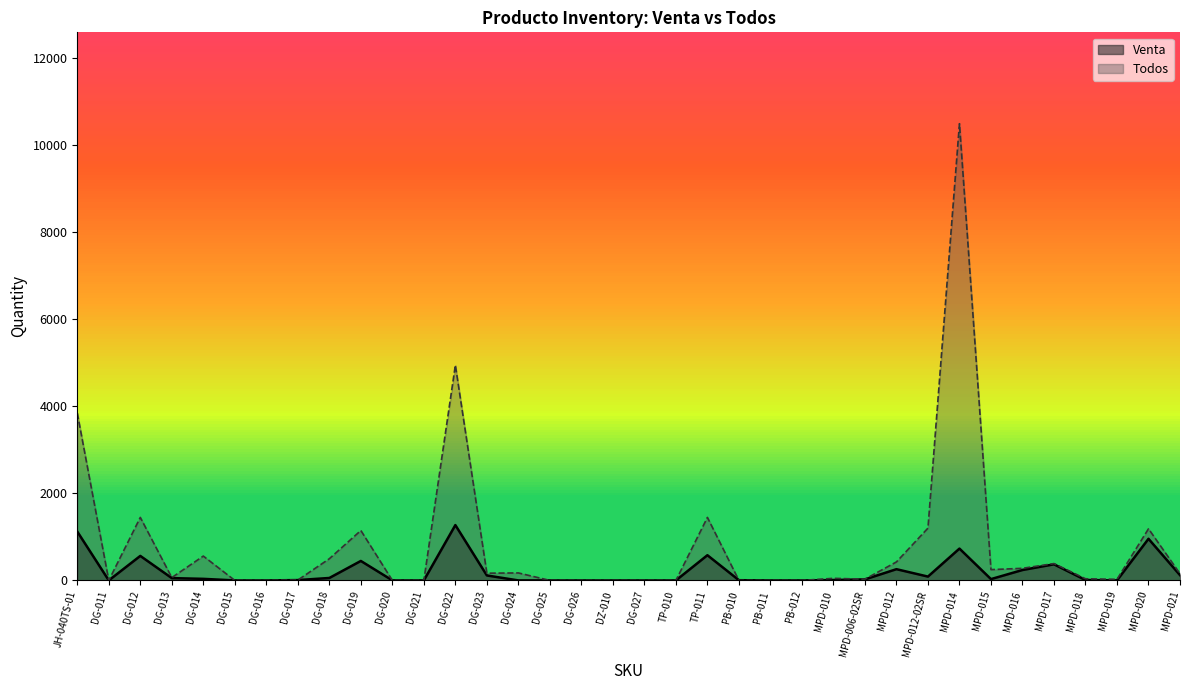

Reading left to right, list all the values displayed in this chart.

Venta: 1122	0	563	53	36	0	0	8	56	447	1	0	1271	114	0	0	0	0	0	0	579	5	0	0	7	24	258	88	731	30	239	370	9	0	956	121
Todos: 3843	0	1447	65	559	0	0	8	498	1147	1	0	4944	166	172	0	0	0	0	0	1447	0	0	0	48	28	425	1201	10491	248	278	387	38	25	1186	154